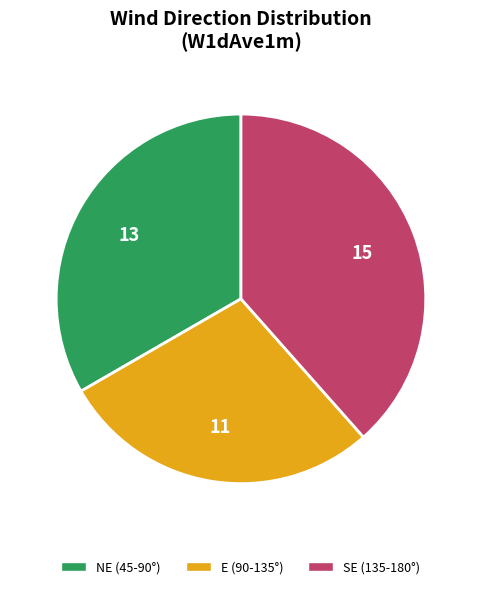

Does any single category account for the majority?

No